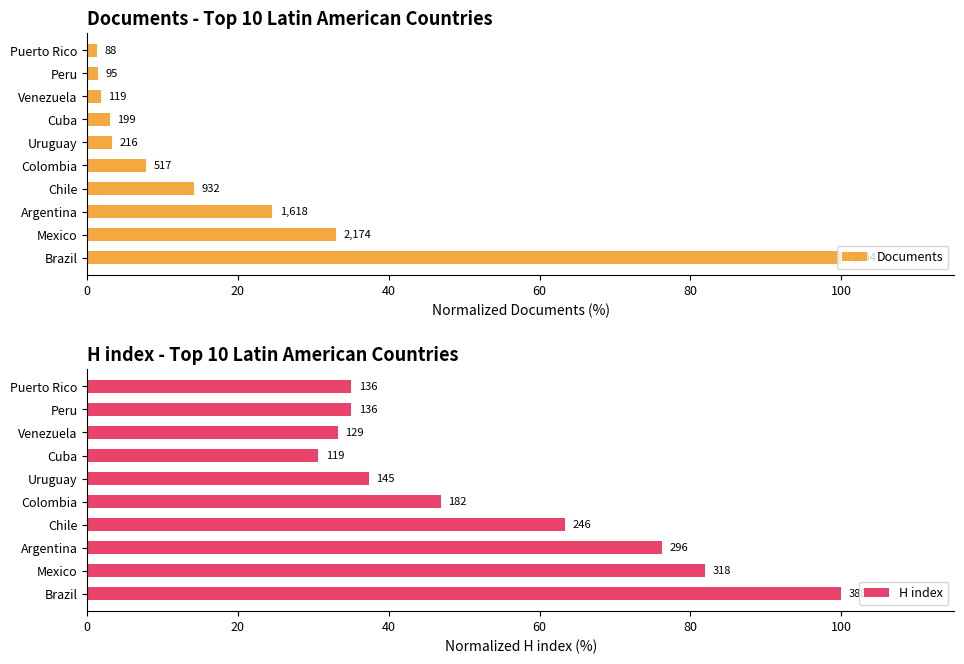

What is the sum of all H index values?

539.9